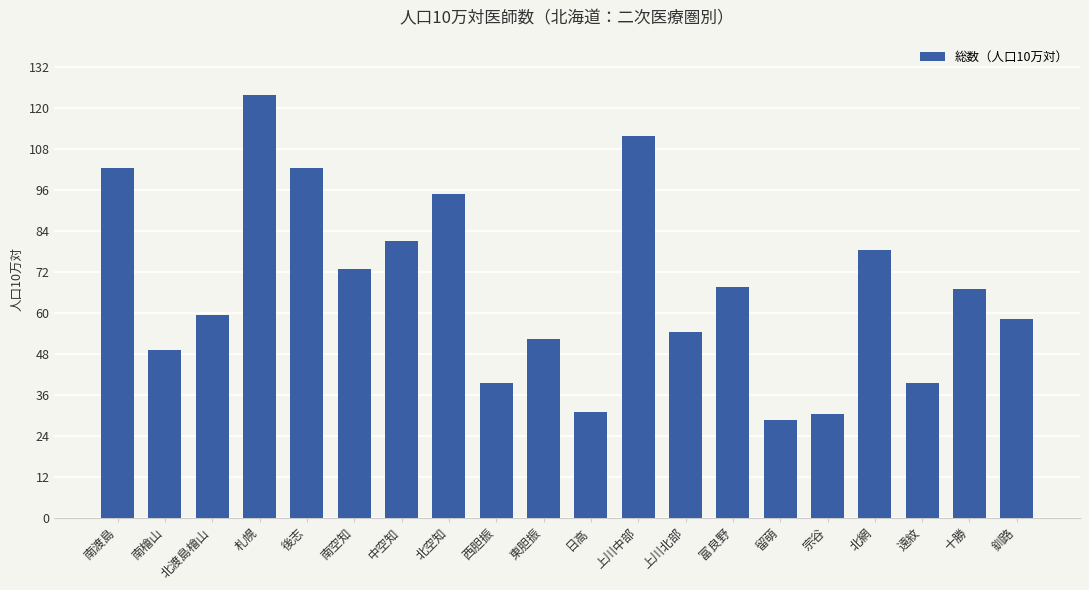

What is the ratio of the value at 北網 to the value at 南檜山?

1.6